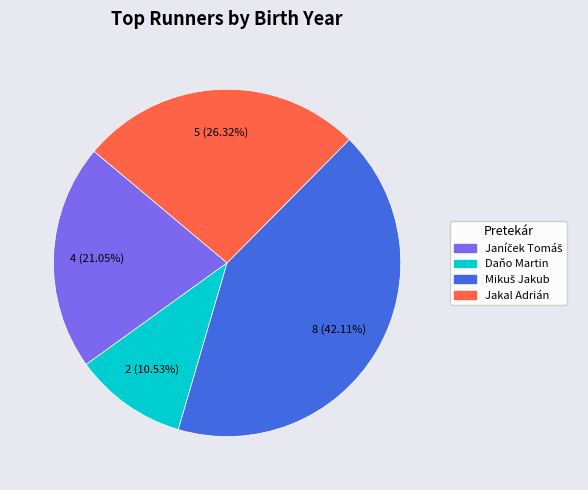

Is the sum of Daňo Martin and Jakal Adrián greater than half?

No